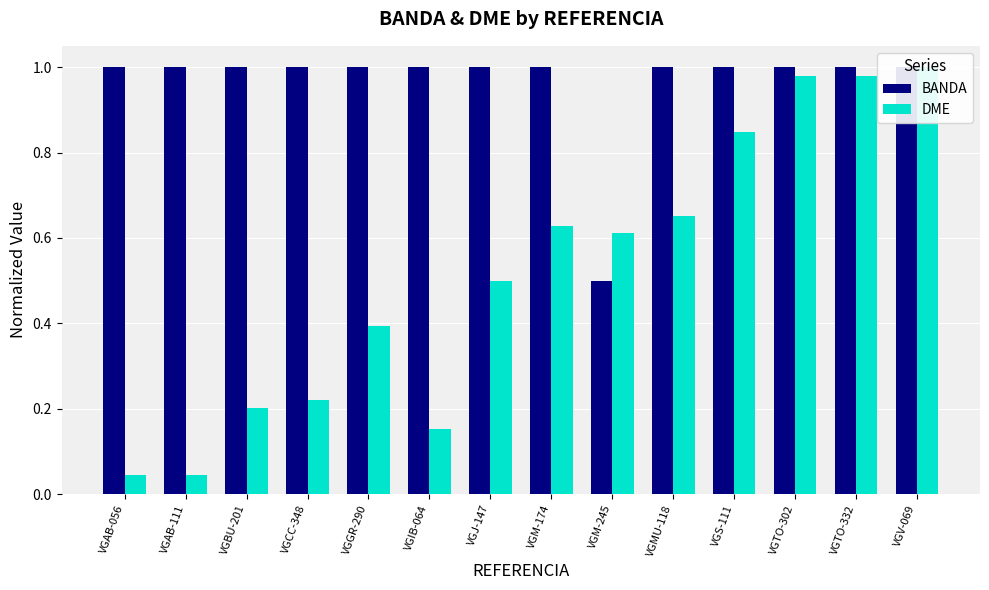

Which series has the largest range (max minus min)?

DME